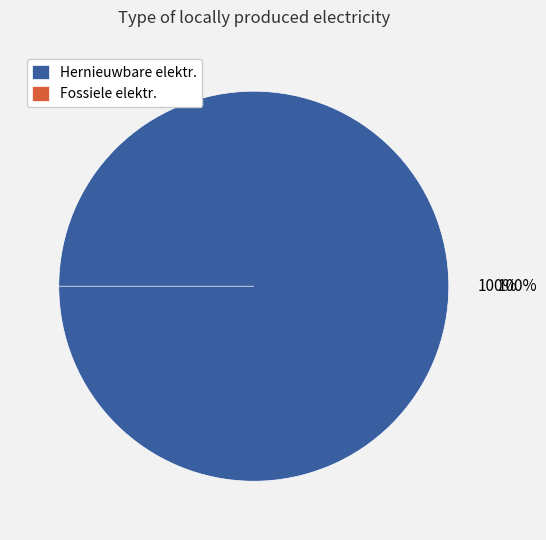

How many slices are in this pie chart?

2